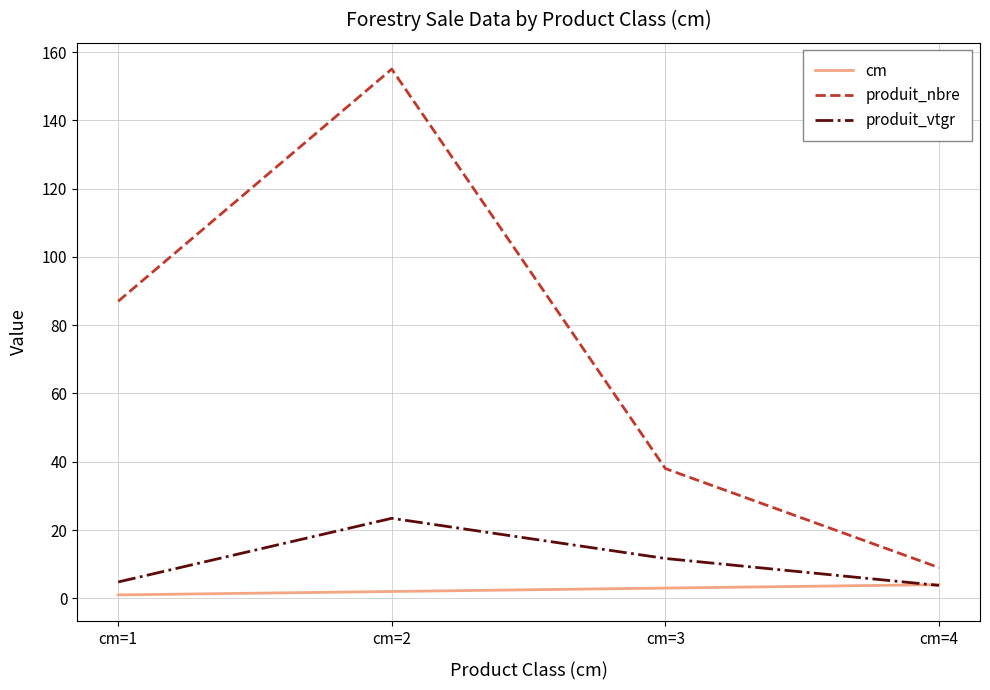

Rank the series at cm=3 from highest to lowest value.

produit_nbre, produit_vtgr, cm